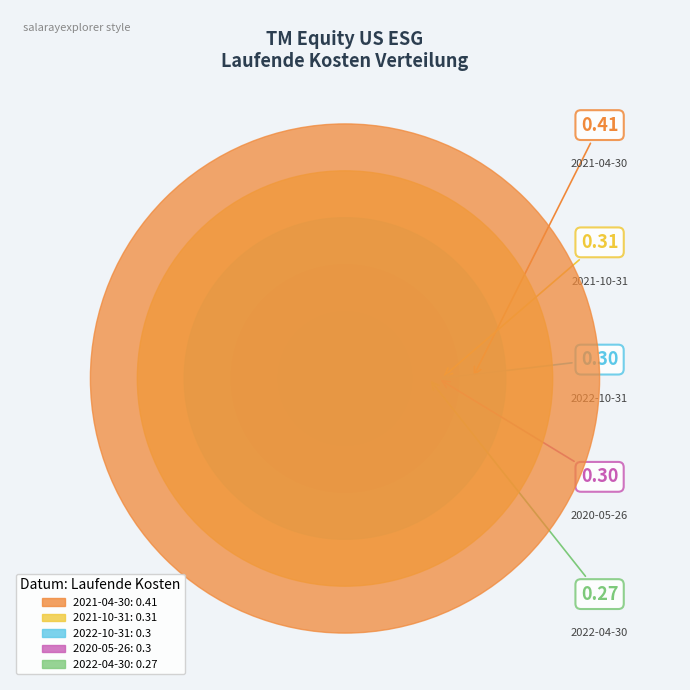

To the nearest percent, what portion does 2021-04-30 represent?

26%